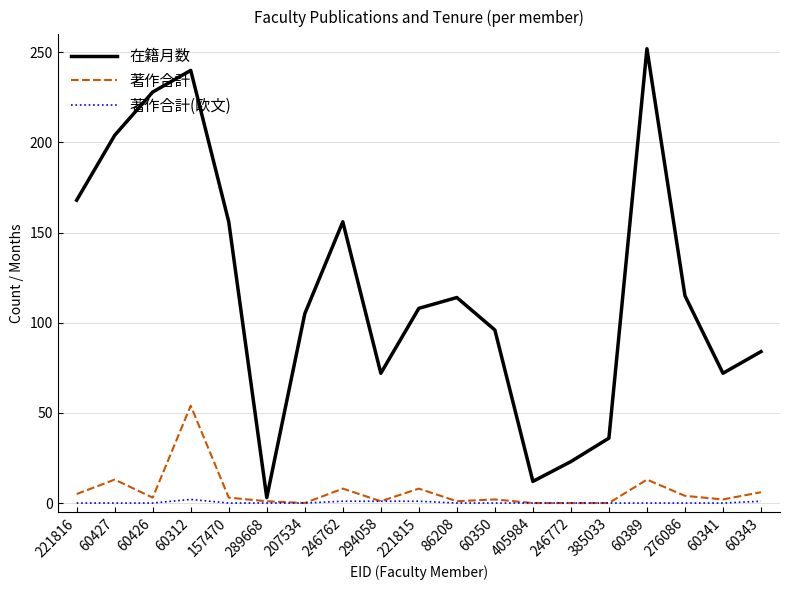

What position from the right is 60343?

1